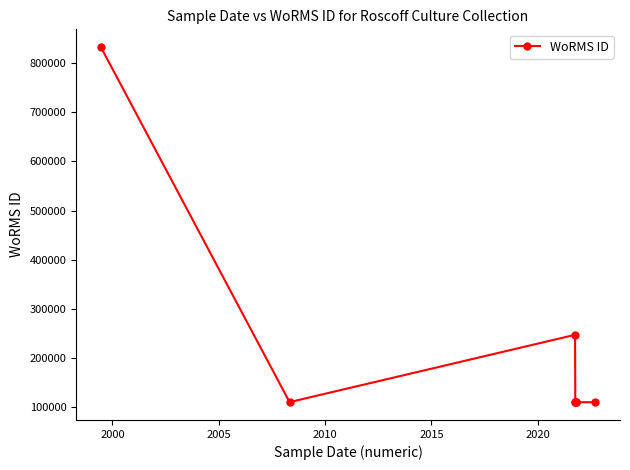

What is the minimum value shown in the chart?

109526